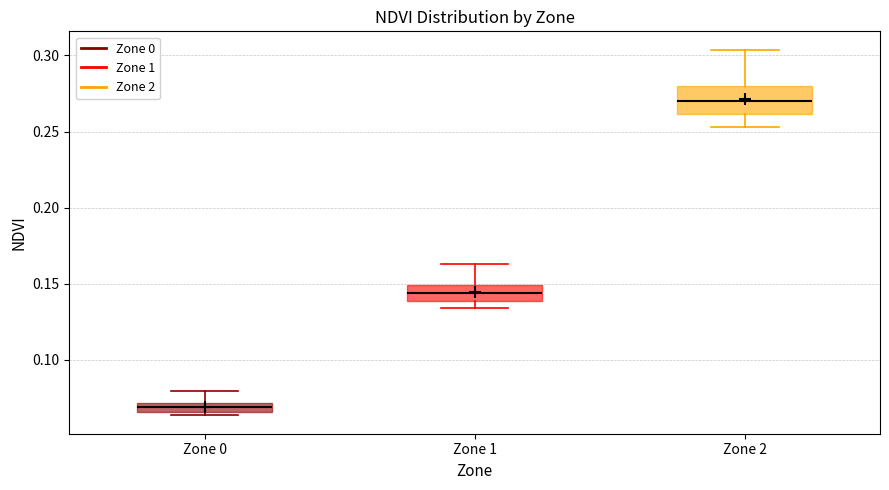

Which box is the tallest, from its lower edge to its upper edge?

Zone 2